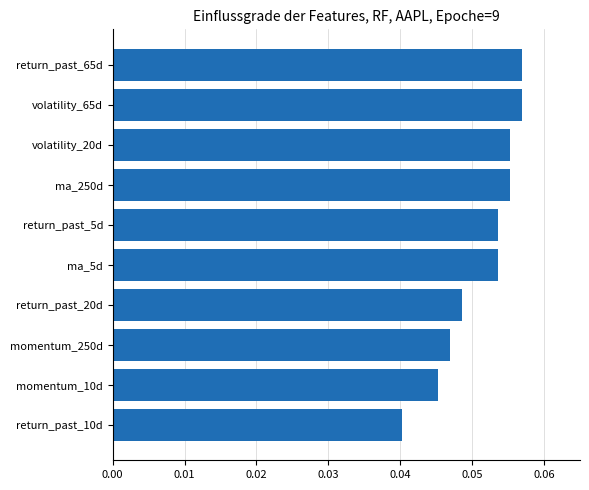

Which has a higher value, momentum_250d or momentum_10d?

momentum_250d